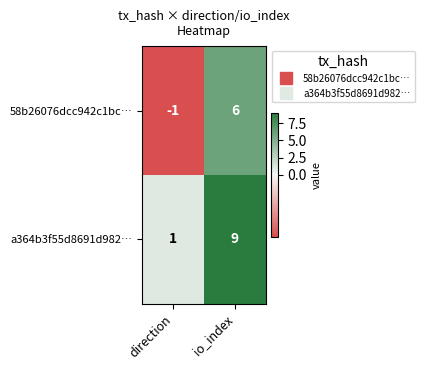

Where is 58b26076dcc942c1bc… nearest to the value 2?

direction